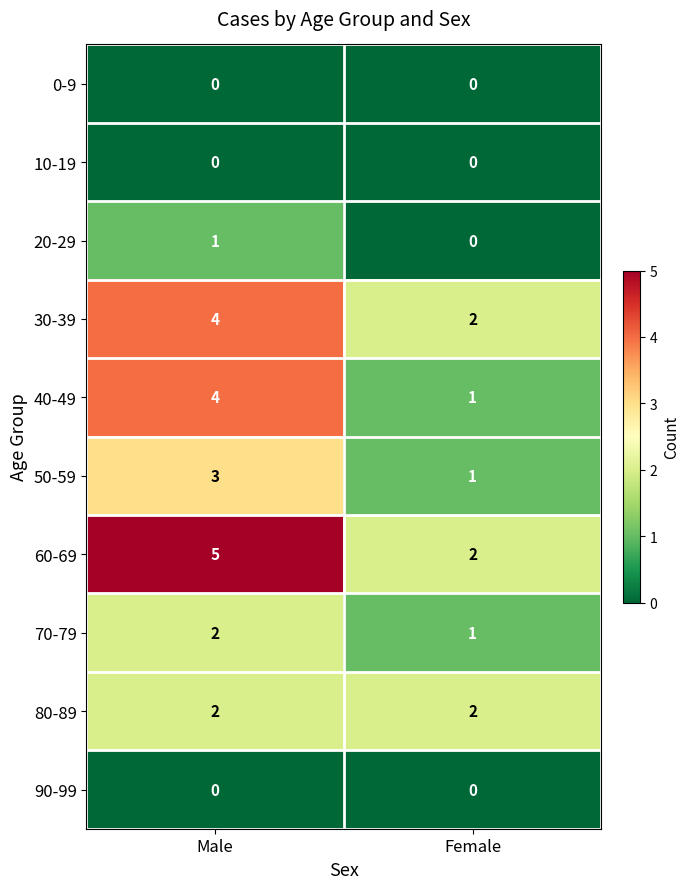

Which series has the largest total across all categories?

60-69